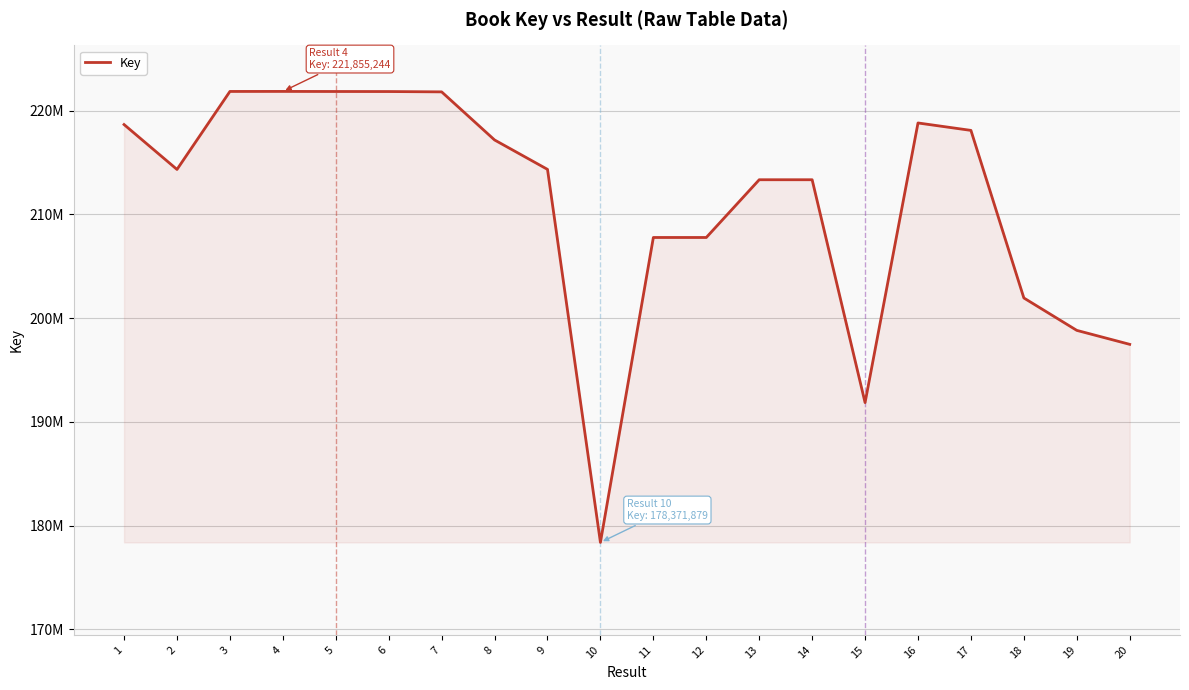

Does the chart have visible grid lines?

Yes